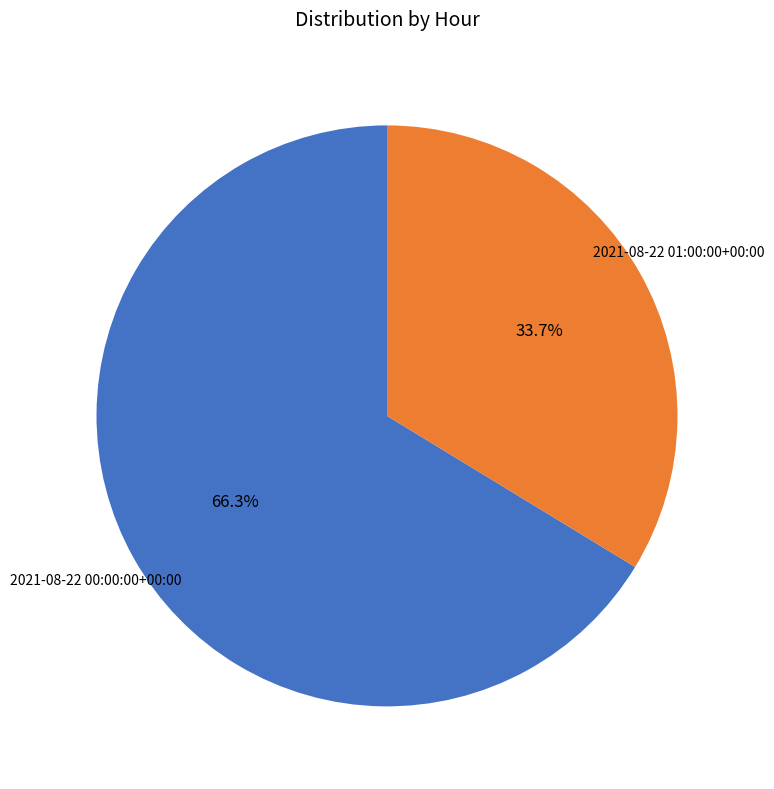

Rank the categories by value from highest to lowest.

2021-08-22 00:00:00+00:00, 2021-08-22 01:00:00+00:00